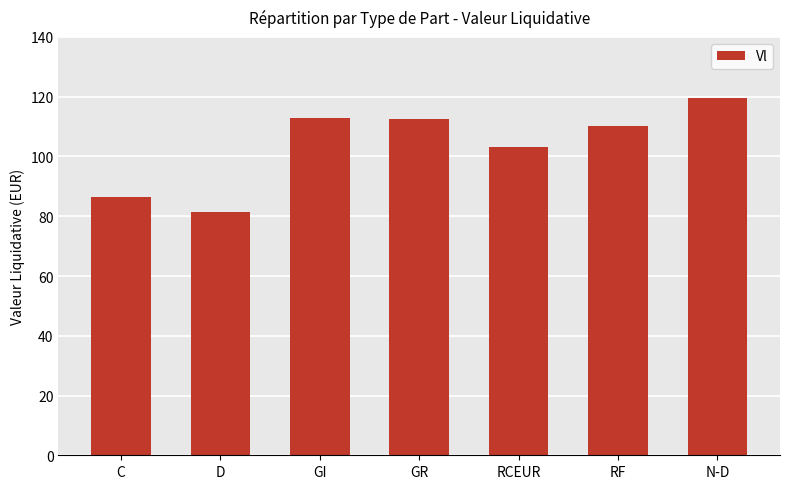

What is the ratio of the value at RF to the value at GR?

1.0